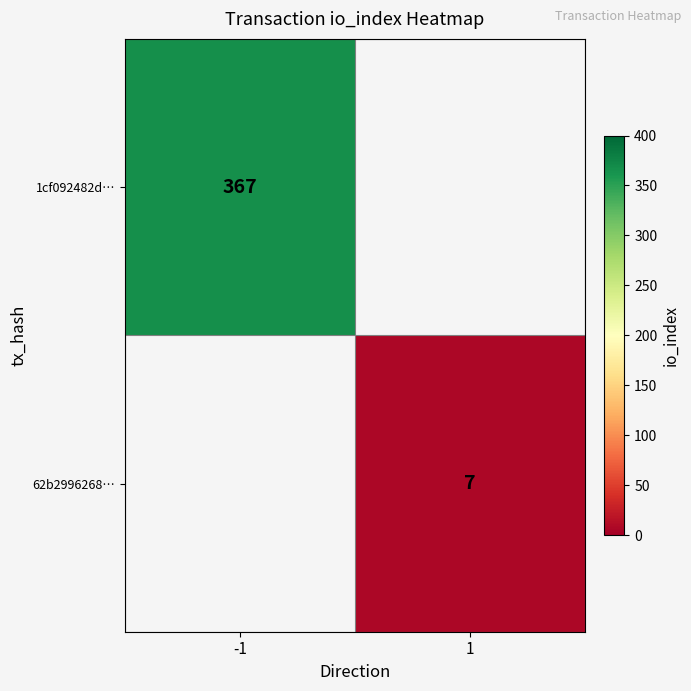

The value of 62b2996268… at 1 is 7. True or false?

True